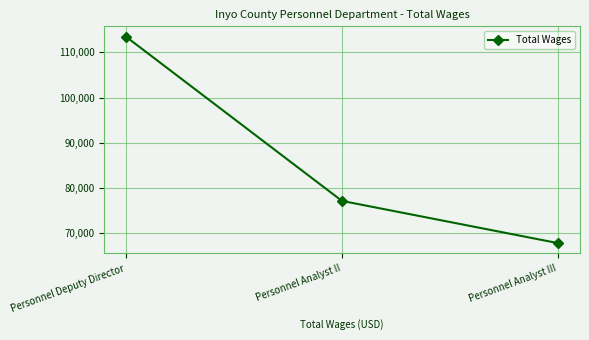

What is the difference between the maximum and second lowest values?

36327